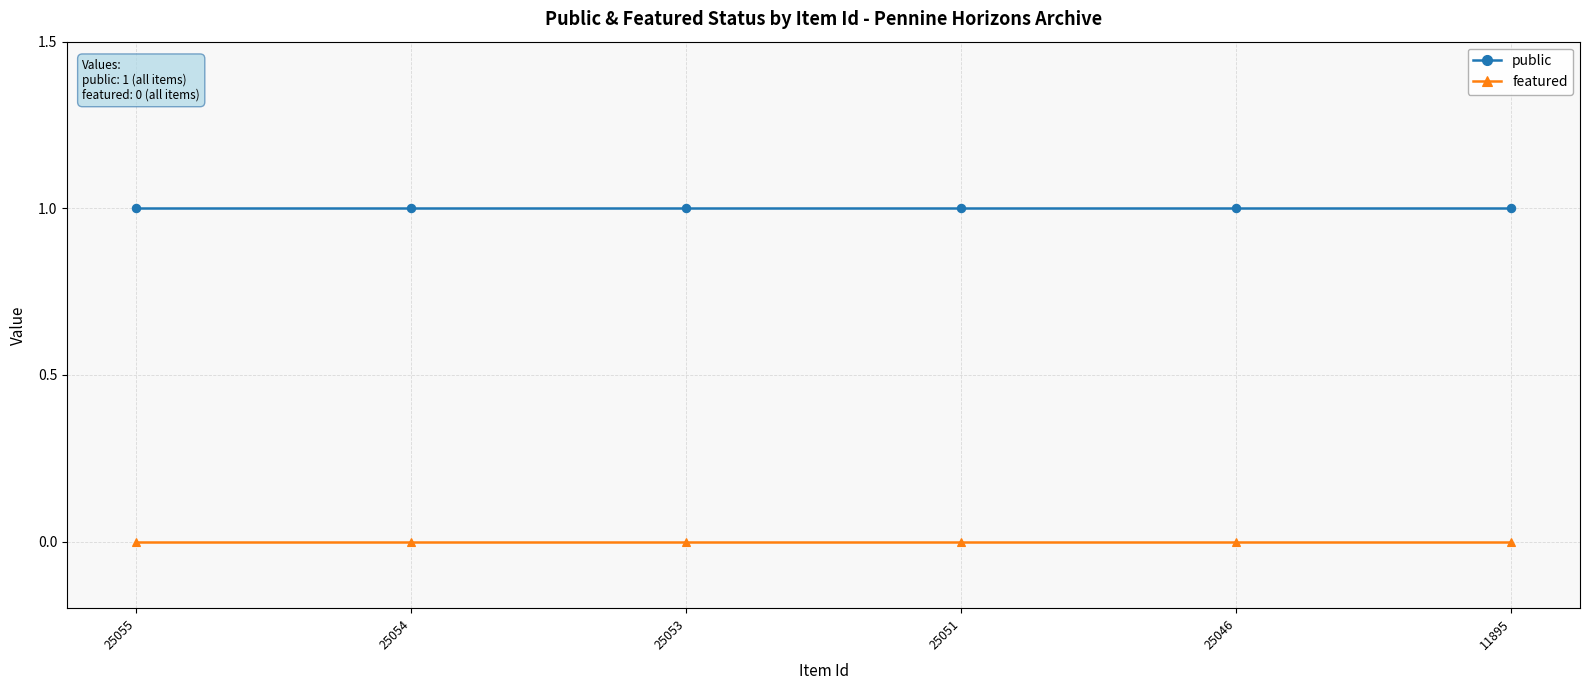

The public series shows 1 at 25054. True or false?

True